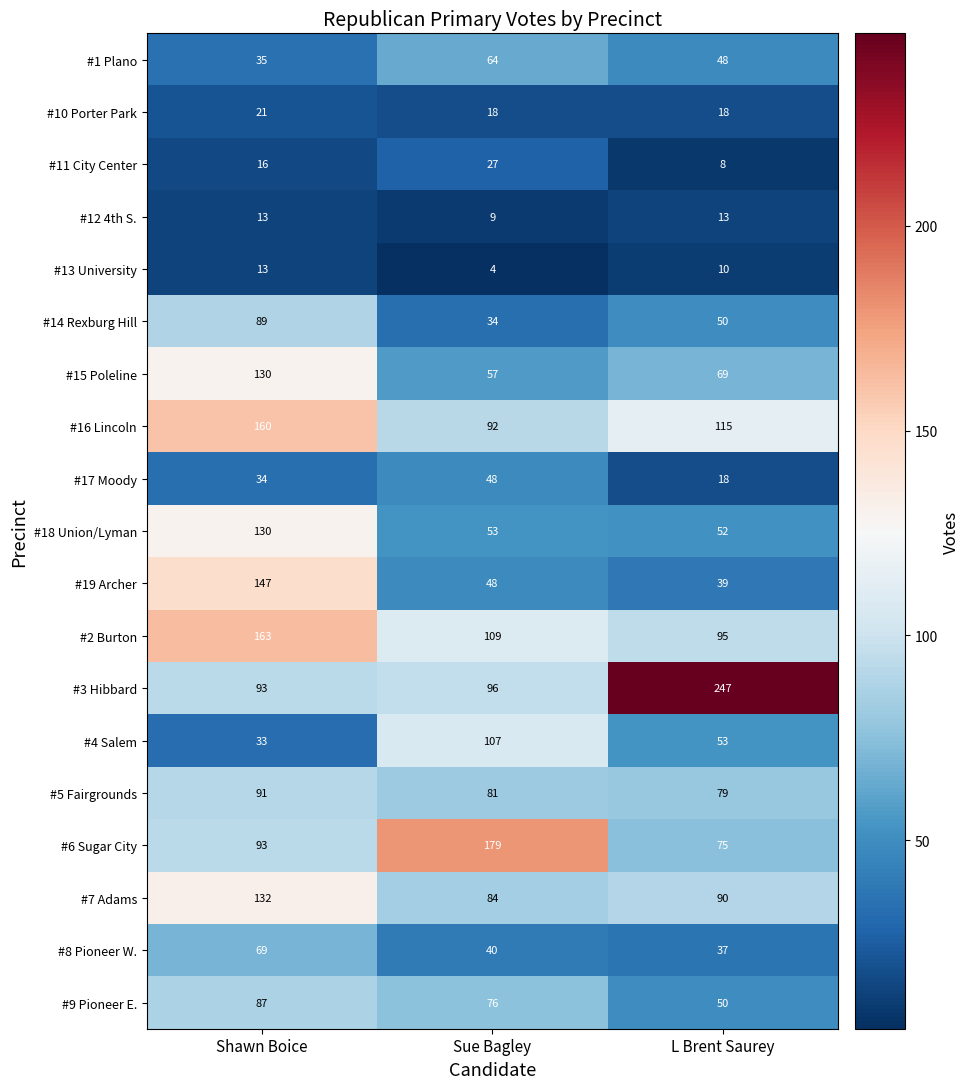

What is the minimum value shown in the chart?

4